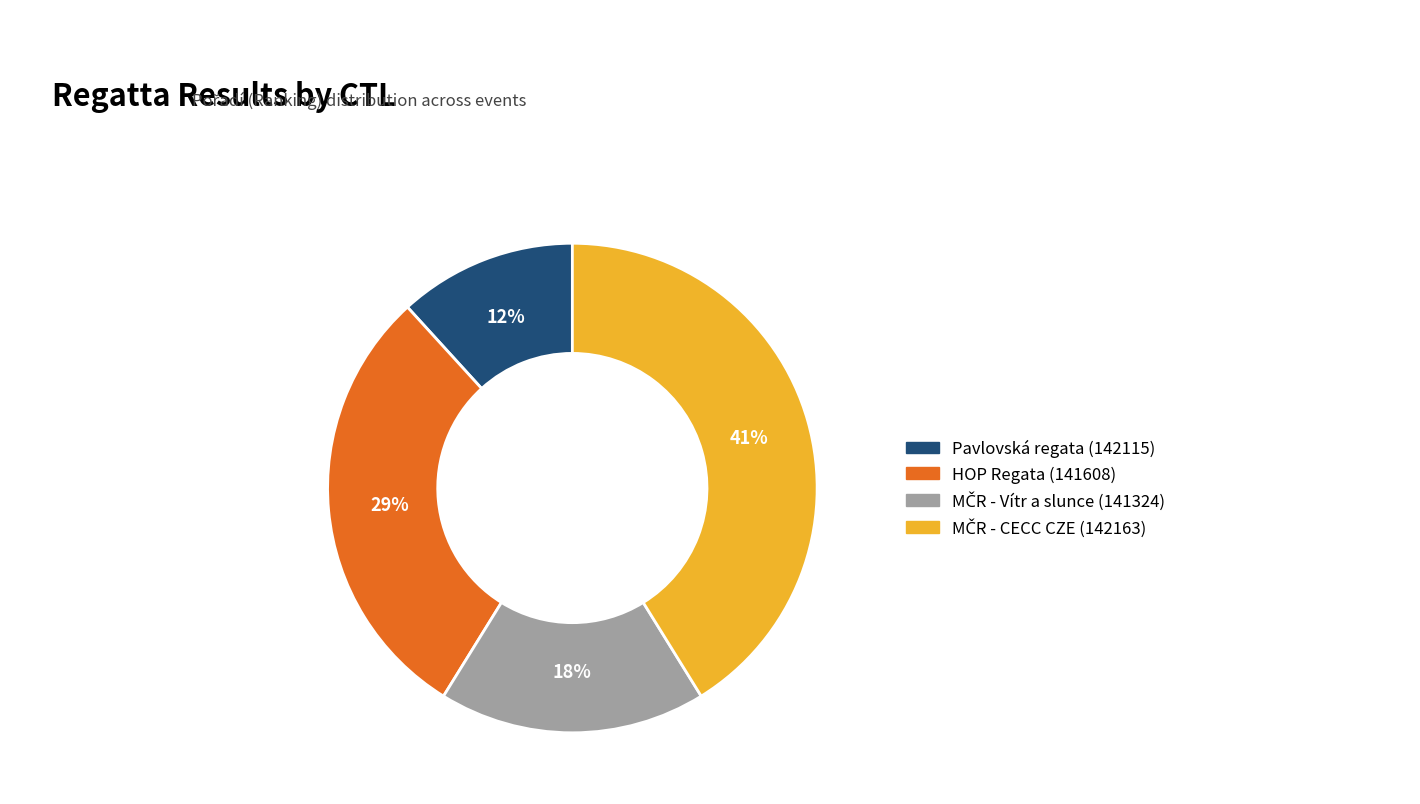

To the nearest percent, what is the difference between the largest and smallest slice percentages?

29%